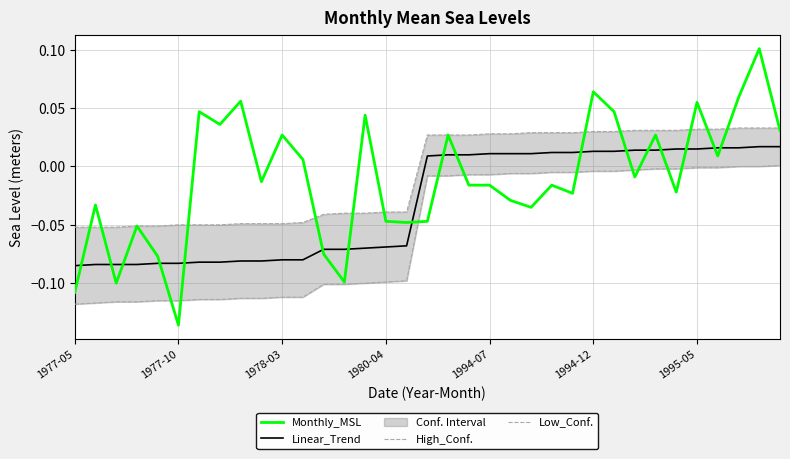

Reading right to left, transcribe all the data shown in this chart.

Monthly_MSL: 0.0	0.1	0.1	0.0	0.1	-0.0	0.0	-0.0	0.0	0.1	-0.0	-0.0	-0.0	-0.0	-0.0	-0.0	0.0	-0.0	-0.0	-0.0	0.0	-0.1	-0.1	0.0	0.0	-0.0	0.1	0.0	0.0	-0.1	-0.1	-0.1	-0.1	-0.0	-0.1
Linear_Trend: 0.0	0.0	0.0	0.0	0.0	0.0	0.0	0.0	0.0	0.0	0.0	0.0	0.0	0.0	0.0	0.0	0.0	0.0	-0.1	-0.1	-0.1	-0.1	-0.1	-0.1	-0.1	-0.1	-0.1	-0.1	-0.1	-0.1	-0.1	-0.1	-0.1	-0.1	-0.1
High_Conf.: 0.0	0.0	0.0	0.0	0.0	0.0	0.0	0.0	0.0	0.0	0.0	0.0	0.0	0.0	0.0	0.0	0.0	0.0	-0.0	-0.0	-0.0	-0.0	-0.0	-0.0	-0.0	-0.0	-0.0	-0.1	-0.1	-0.1	-0.1	-0.1	-0.1	-0.1	-0.1
Low_Conf.: 0.0	0.0	-0.0	-0.0	-0.0	-0.0	-0.0	-0.0	-0.0	-0.0	-0.0	-0.0	-0.0	-0.0	-0.0	-0.0	-0.0	-0.0	-0.1	-0.1	-0.1	-0.1	-0.1	-0.1	-0.1	-0.1	-0.1	-0.1	-0.1	-0.1	-0.1	-0.1	-0.1	-0.1	-0.1